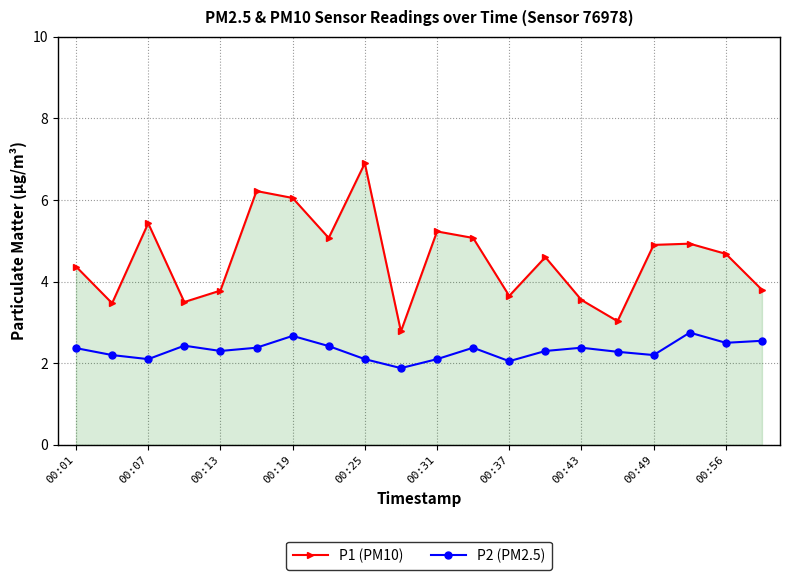

At how many categories does at least one series exceed 4?

12